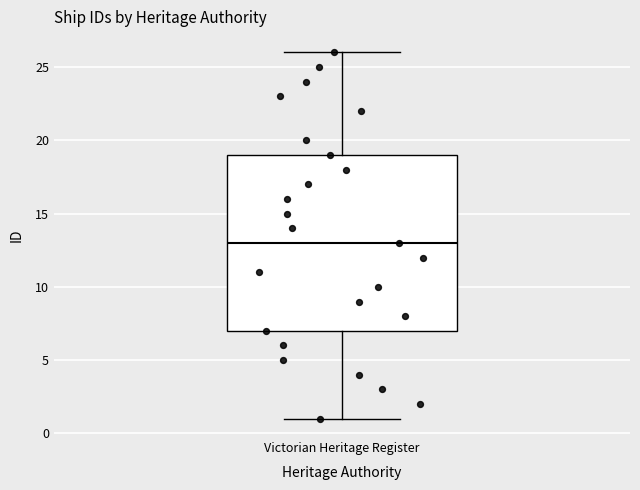

Transcribe this box plot: give where the median line is, the range the box spans, and where the two whiskers end, as read against the y-axis. The values are not printed on the chart, so give them approximately, as read against the axis.

median 13, box 7 to 19, whiskers 1 to 26